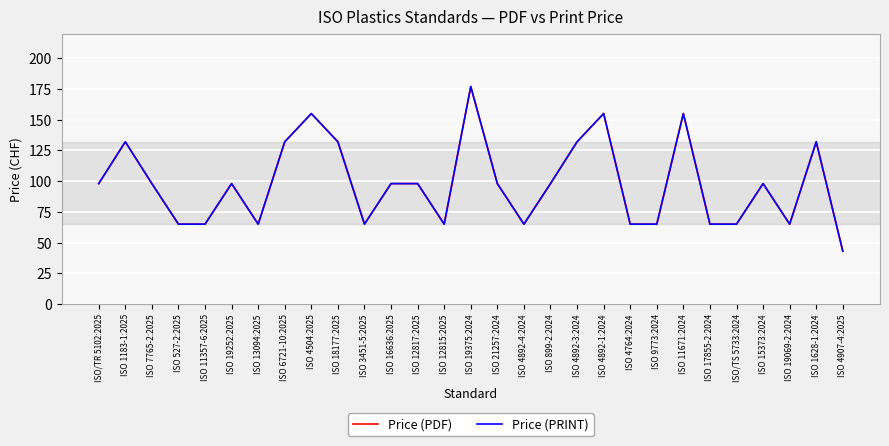

What is the lowest value of the Price (PRINT) series?

43